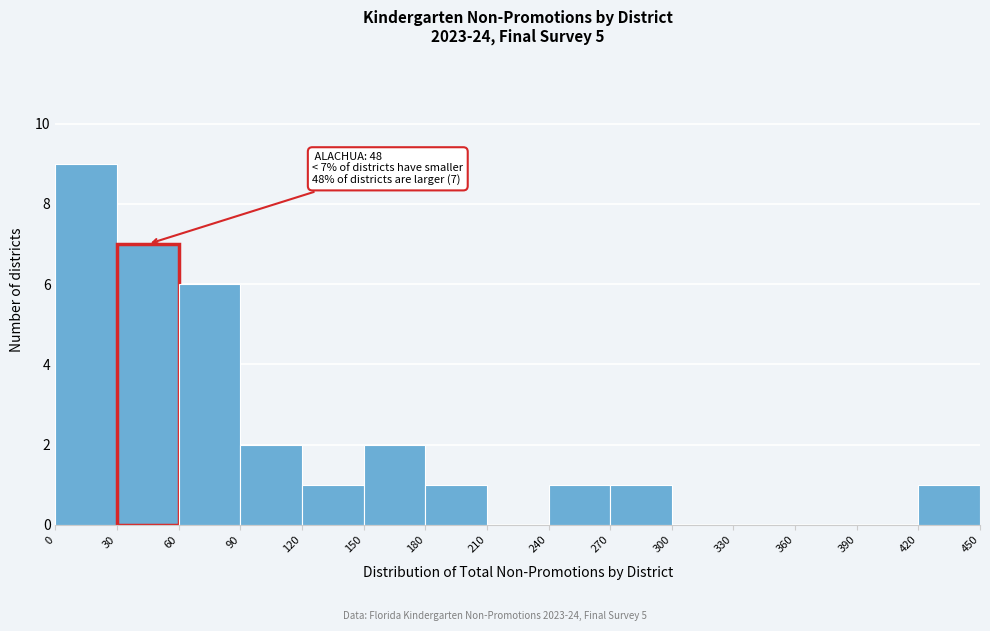

Which range on the x-axis has the tallest bar?

0 to 30